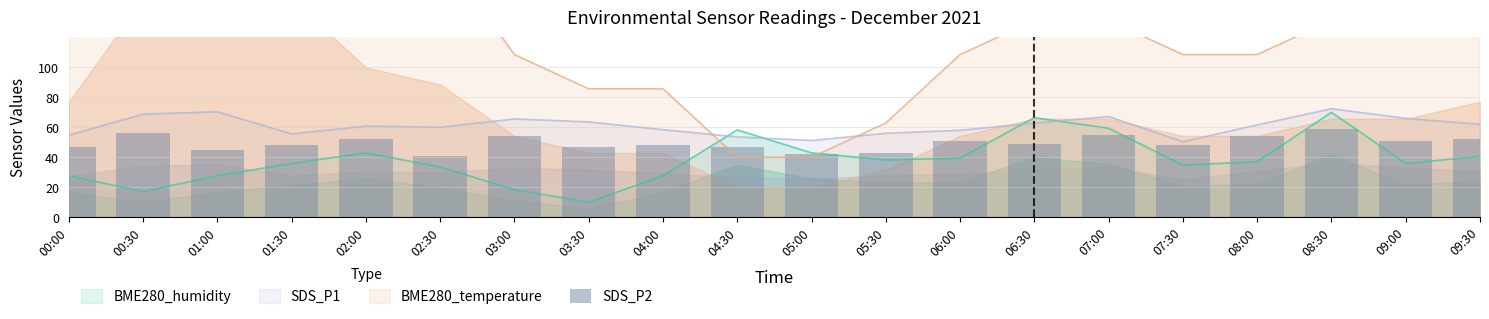

At which label does the data first exceed 49?

00:30